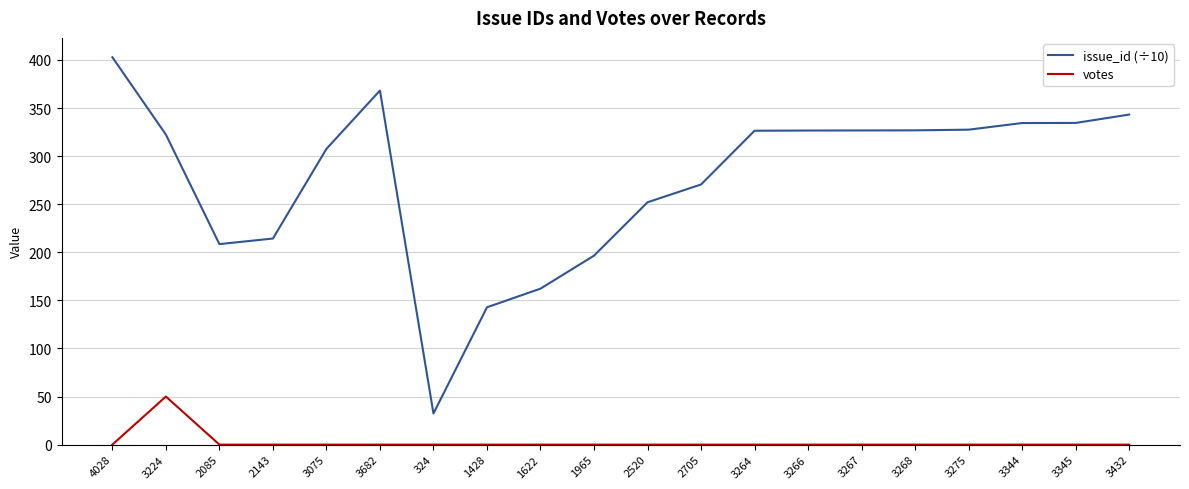

The issue_id (÷10) series shows 540.8 at 3432. True or false?

False